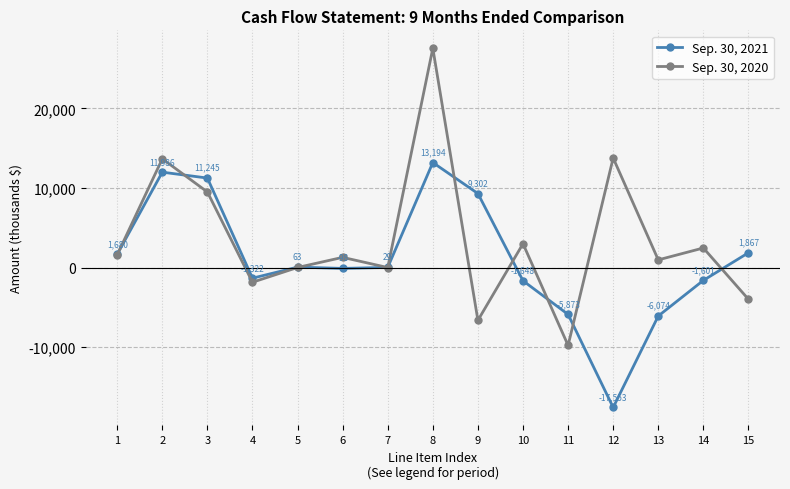

Is it true that Sep. 30, 2020 equals -16852 at 11?

False